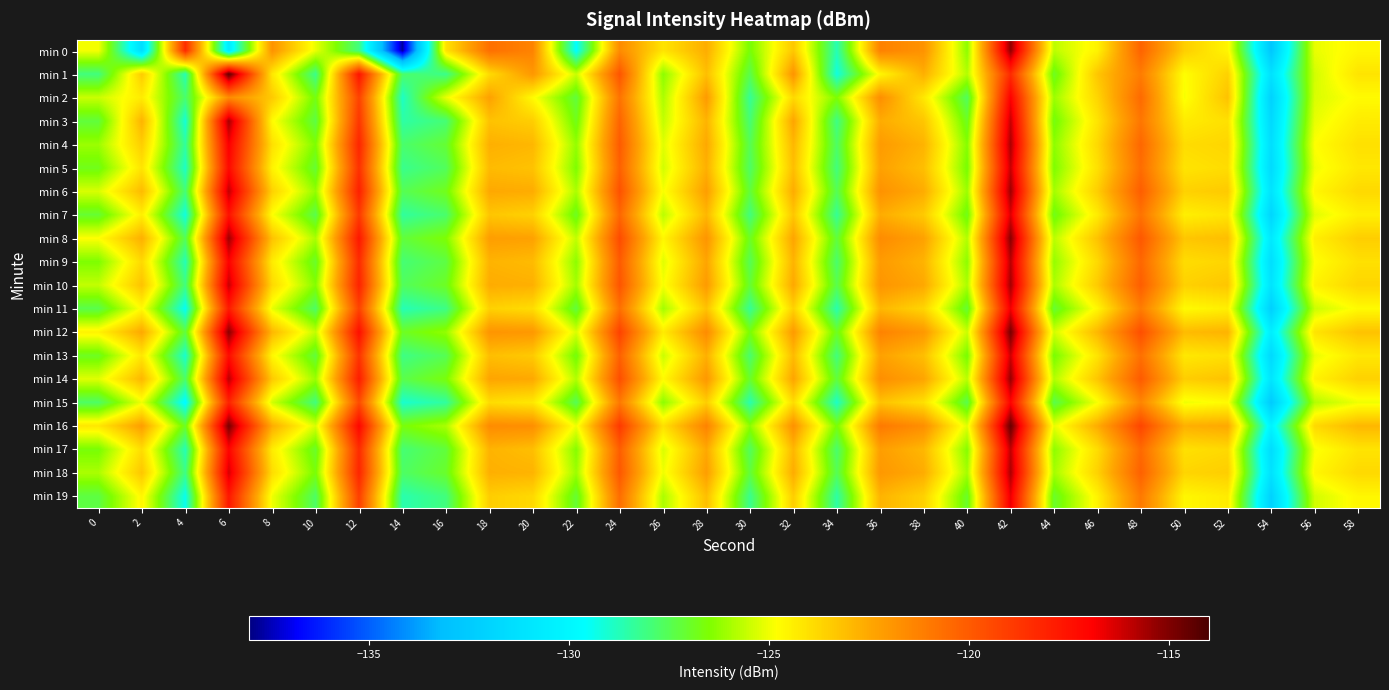

Count the number of categories in the chart.

30